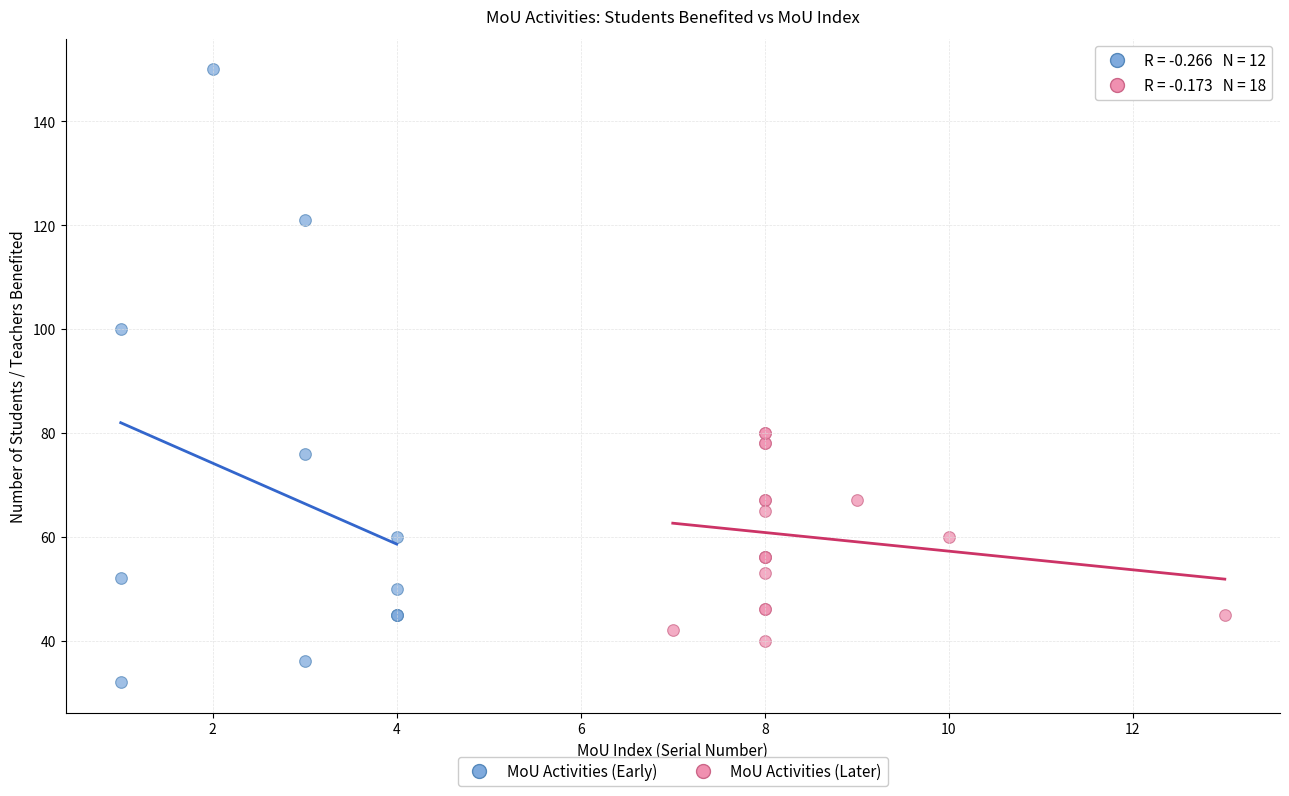

Which series has the widest spread of Y values?

MoU Activities (Early)